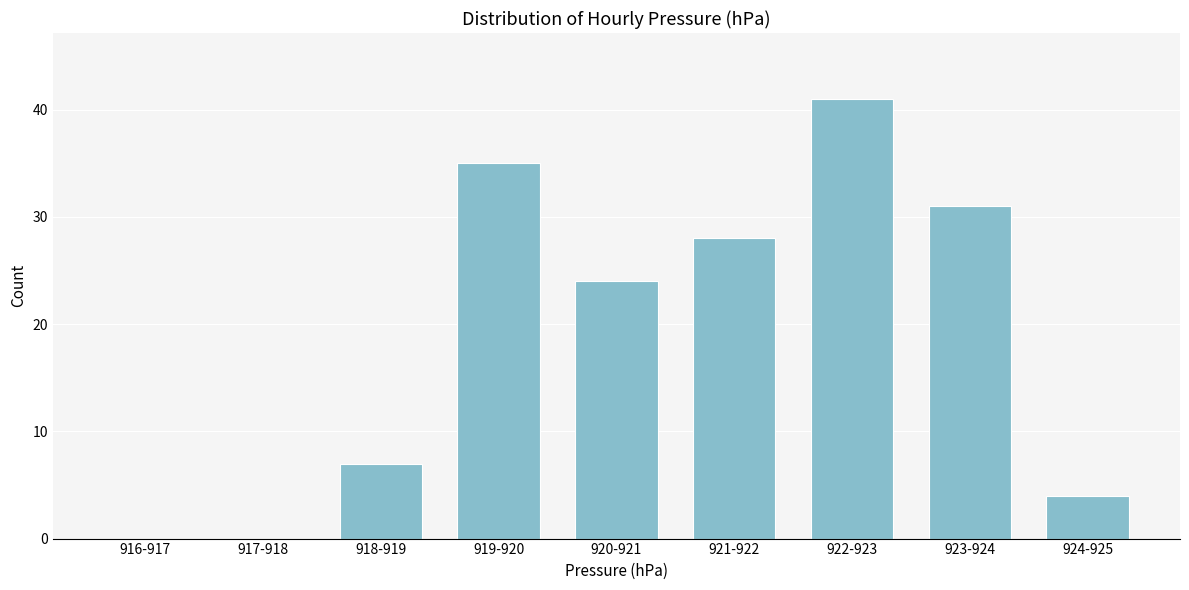

Reading left to right, what are all the values shown in this chart?

916-917=0	917-918=0	918-919=7	919-920=35	920-921=24	921-922=28	922-923=41	923-924=31	924-925=4